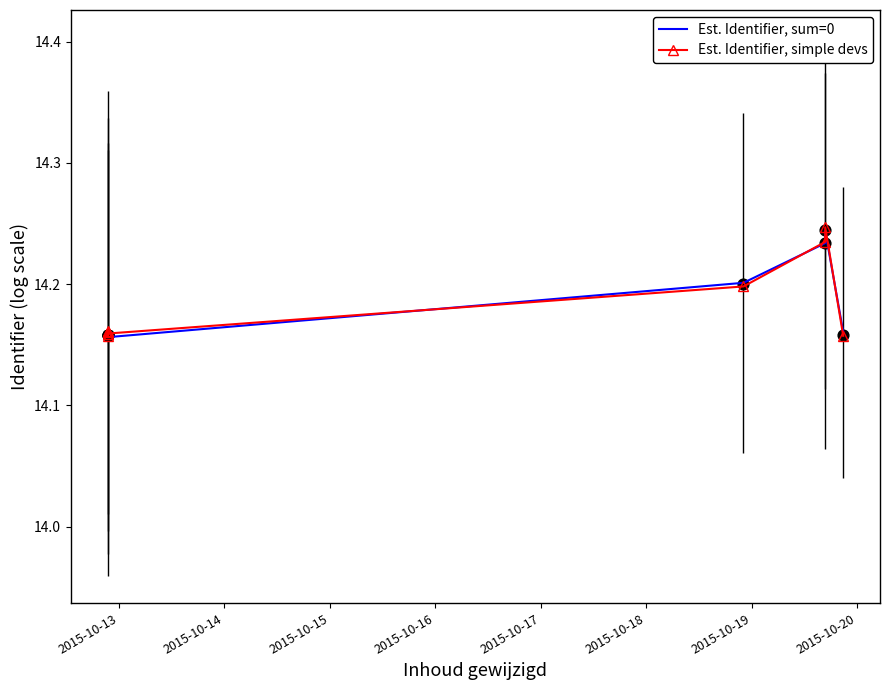

What are all the series names shown in the legend?

Est. Identifier, sum=0, Est. Identifier, simple devs